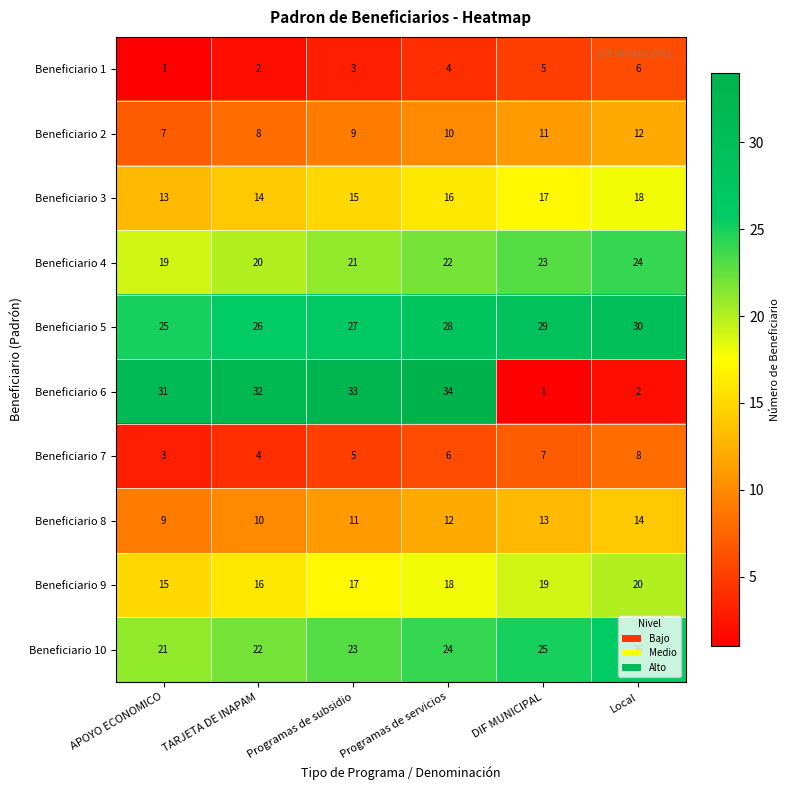

Which series has the largest range (max minus min)?

Beneficiario 6